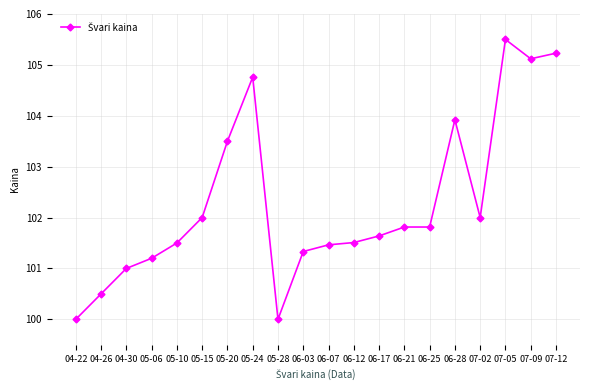

True or false: the data shows 101.0 at 04-30.

True